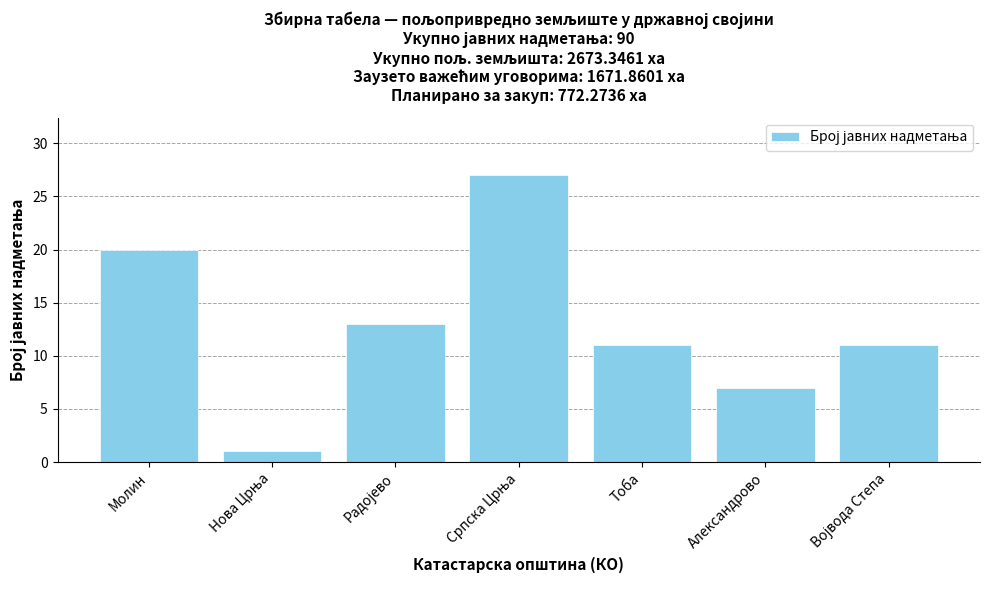

What is the value of the 5th bar from the left?

11